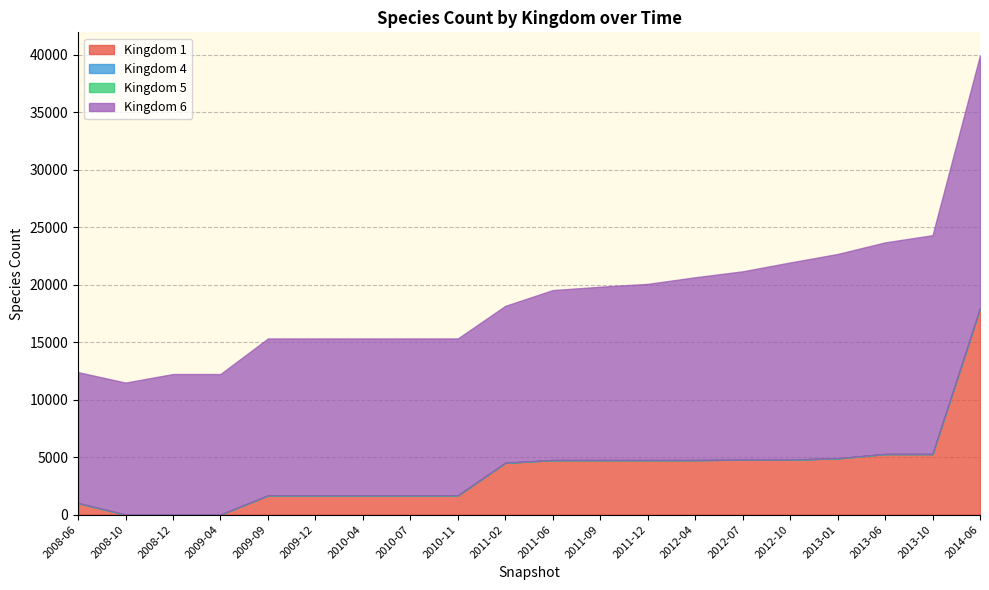

Rank the categories by Kingdom 1 value from lowest to highest.

2008-10, 2008-12, 2009-04, 2008-06, 2009-09, 2009-12, 2010-04, 2010-07, 2010-11, 2011-02, 2011-06, 2011-09, 2011-12, 2012-04, 2012-07, 2012-10, 2013-01, 2013-06, 2013-10, 2014-06